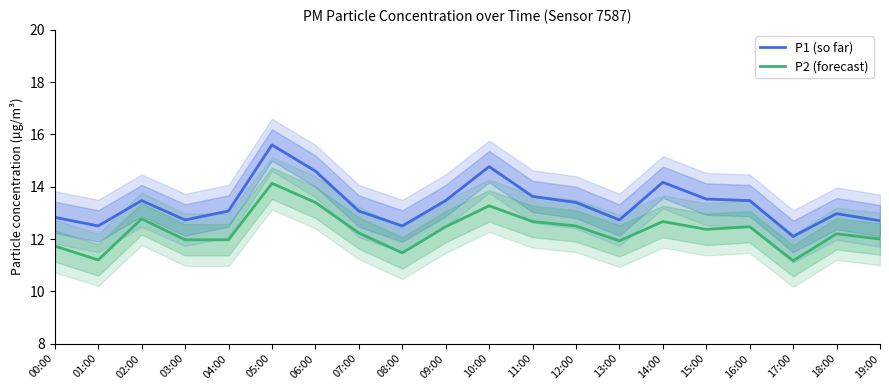

What is the total value across all series at 01:00?

23.7